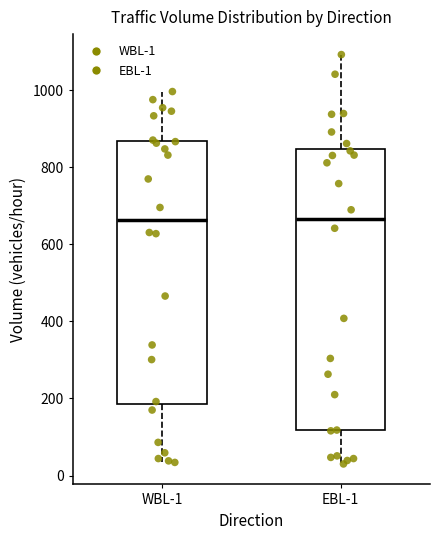

Where is the upper edge of the box for WBL-1 on the y-axis? The values are not printed on the chart, so give them approximately, as read against the axis.

860